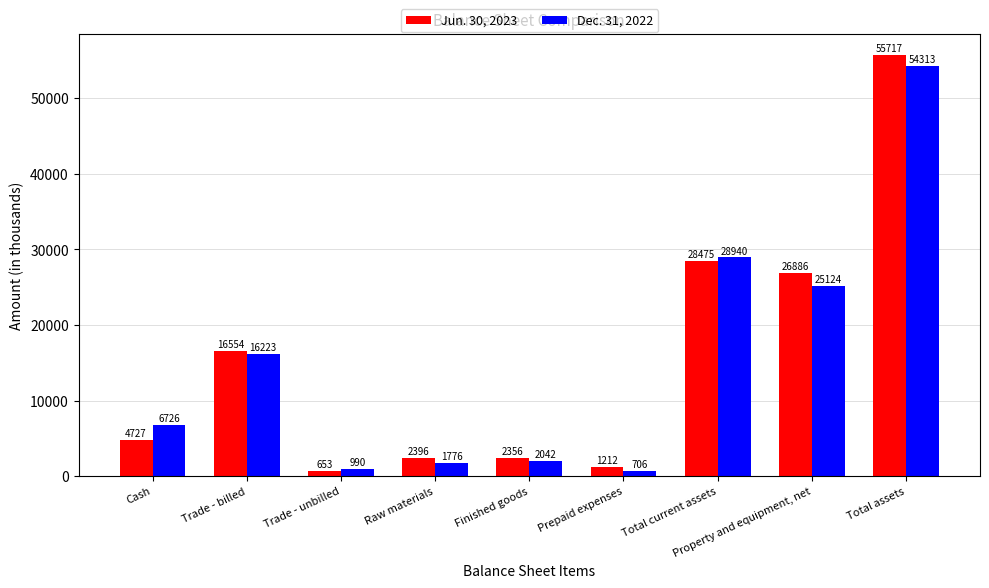

What is the value of the Dec. 31, 2022 bar at the 2nd from the left?

16223